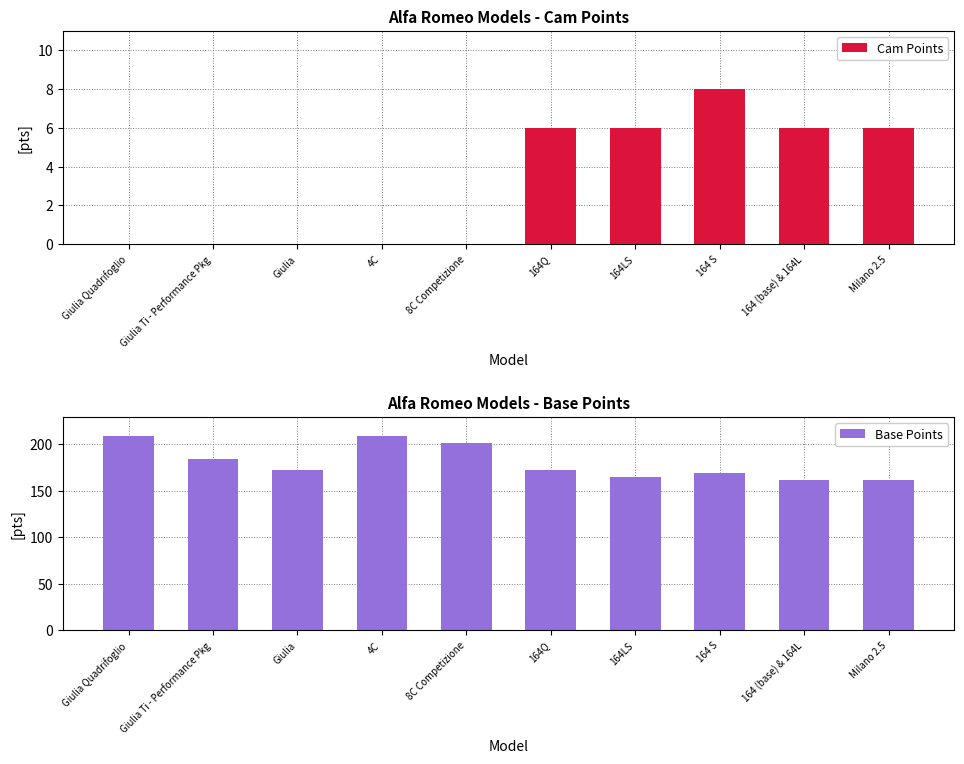

Reading left to right, list all the values displayed in this chart.

Cam Points: Giulia Quadrifoglio=0	Giulia Ti - Performance Pkg=0	Giulia=0	4C=0	8C Competizione=0	164Q=6	164LS=6	164 S=8	164 (base) & 164L=6	Milano 2.5=6
Base Points: Giulia Quadrifoglio=209	Giulia Ti - Performance Pkg=184	Giulia=172	4C=209	8C Competizione=201	164Q=172	164LS=165	164 S=169	164 (base) & 164L=161	Milano 2.5=161